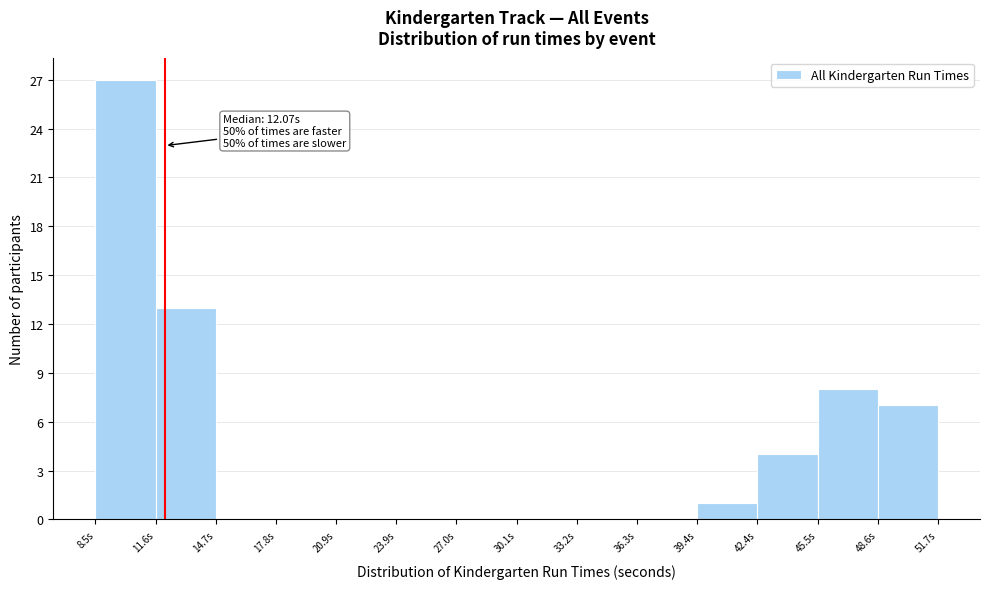

Which range on the x-axis has the tallest bar?

8.5 to 11.5